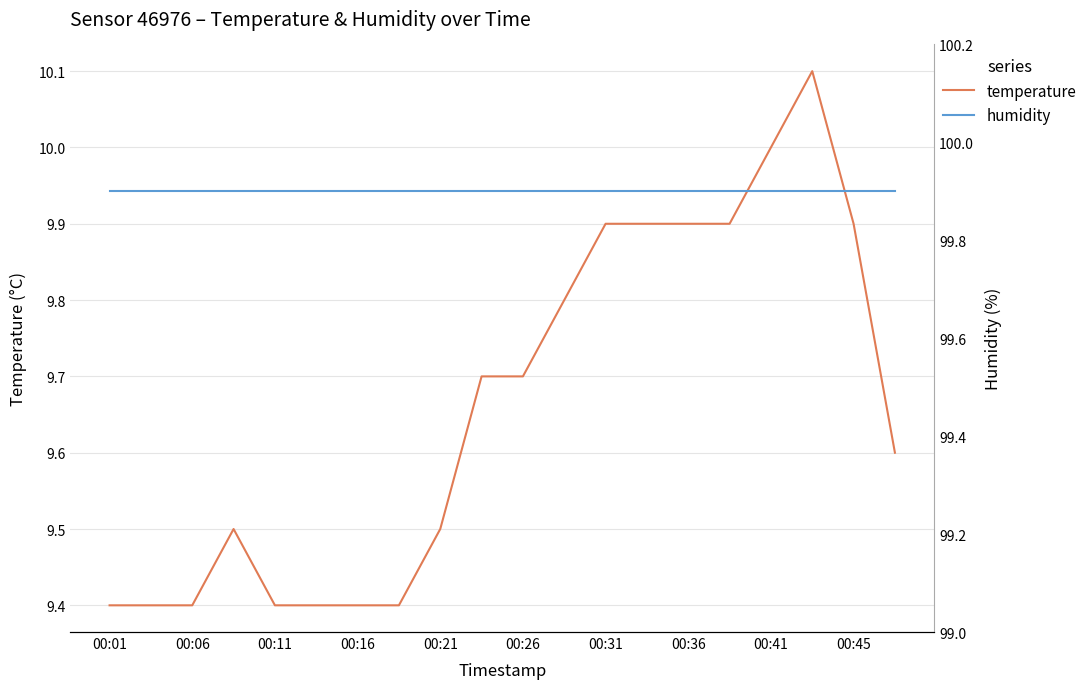

True or false: temperature has more than 2 interior local peaks.

False